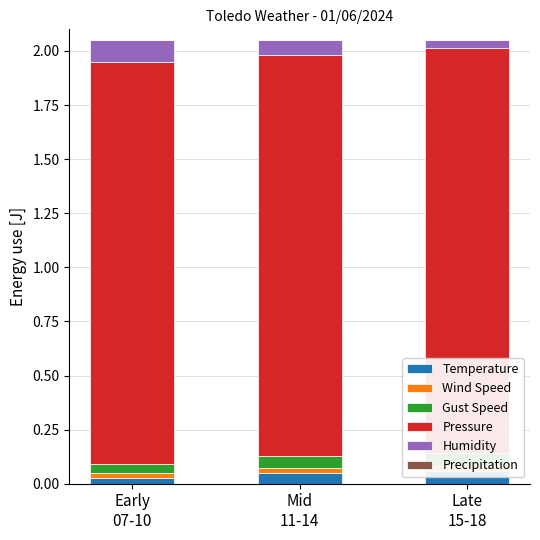

At which category is the sum across all series the highest?

Early
07-10